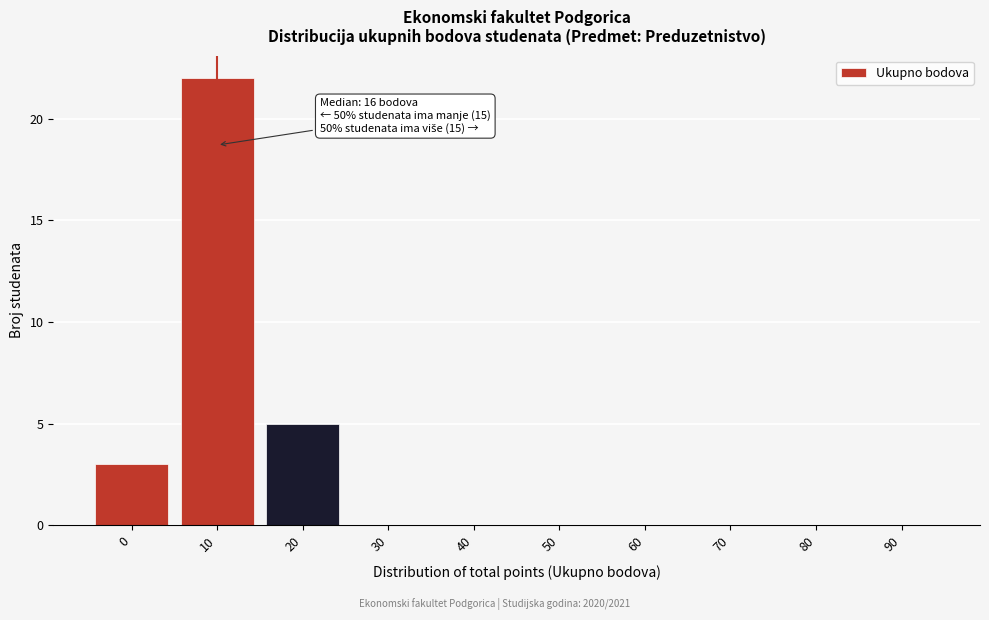

Reading left to right, extract all data points from this chart.

0=3	10=22	20=5	30=0	40=0	50=0	60=0	70=0	80=0	90=0